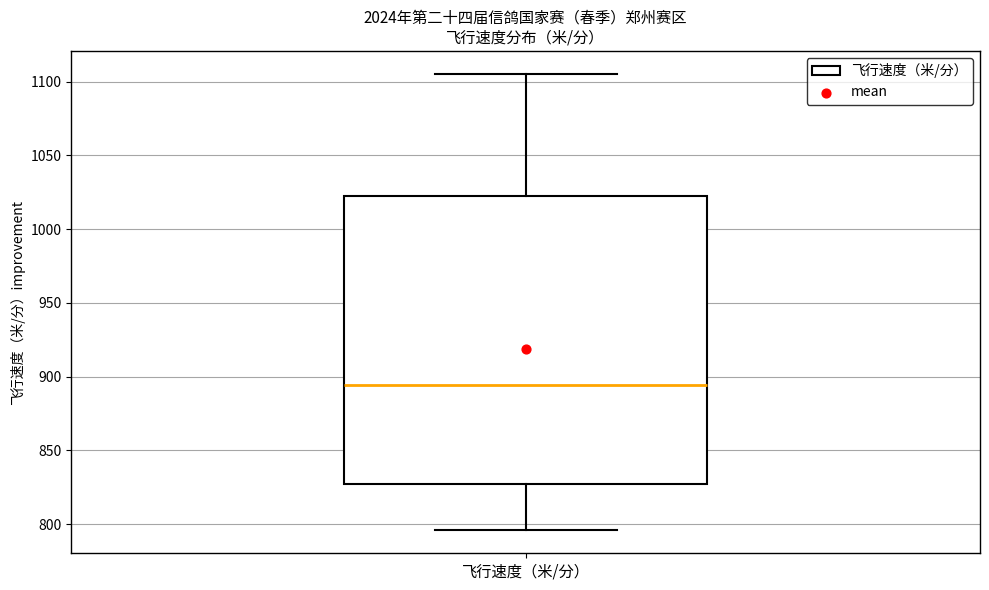

Where does the lower whisker of the box for 飞行速度（米/分） end on the y-axis? The values are not printed on the chart, so give them approximately, as read against the axis.

795